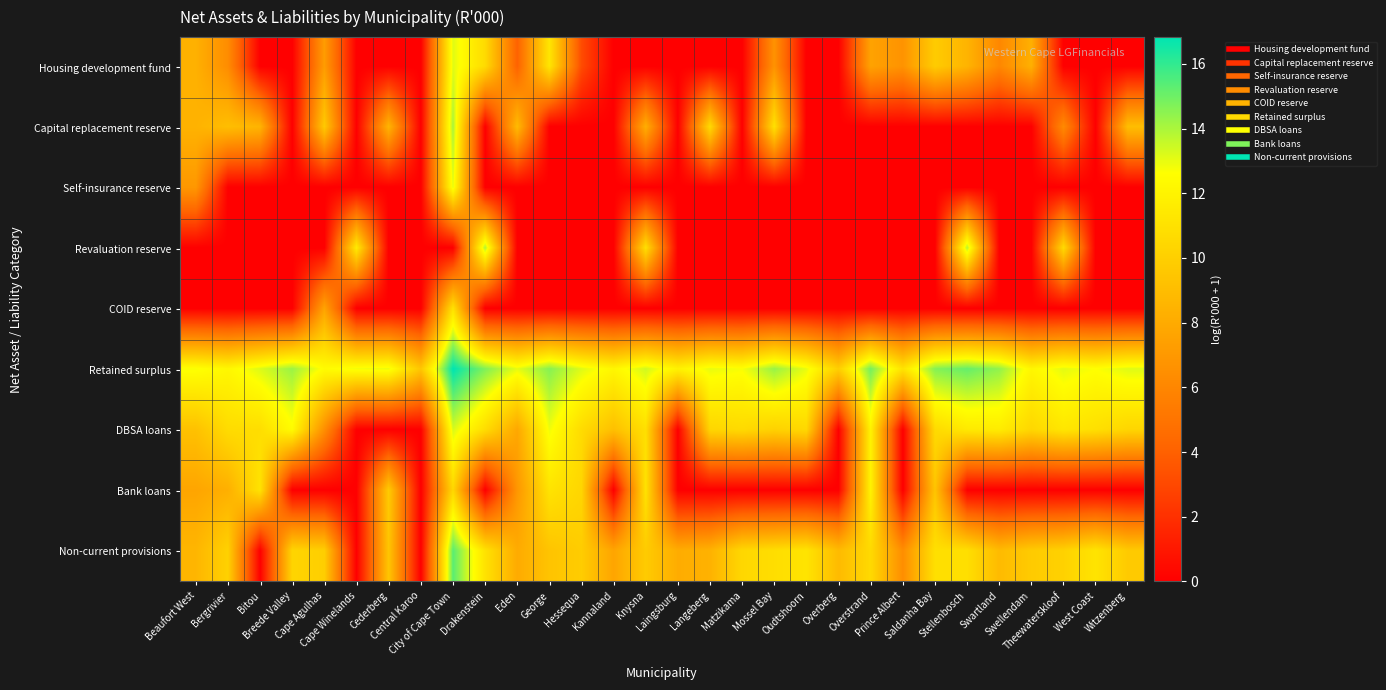

Which category has the highest value across all series?

City of Cape Town